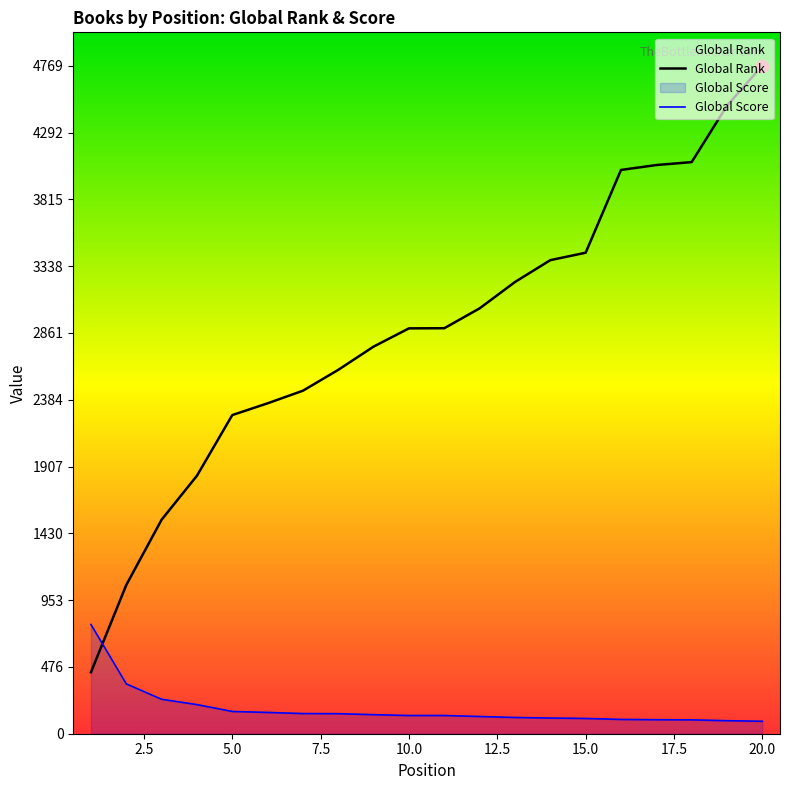

What are all the series names shown in the legend?

Global Rank, Global Score